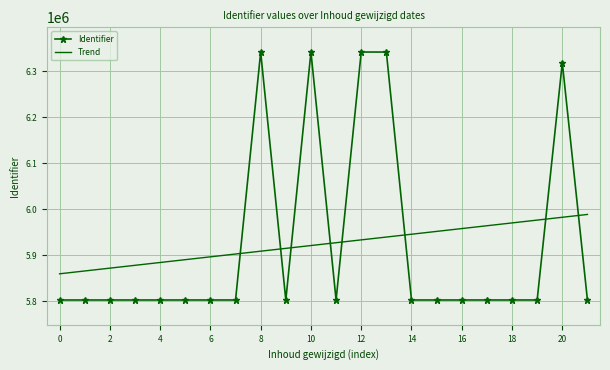

What is the difference between the maximum and minimum values in the Identifier series?

539225.0